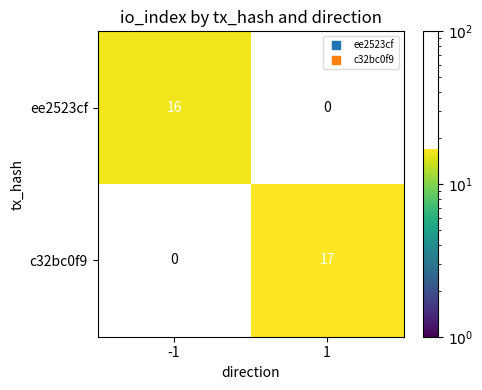

Which series has the largest range (max minus min)?

c32bc0f9